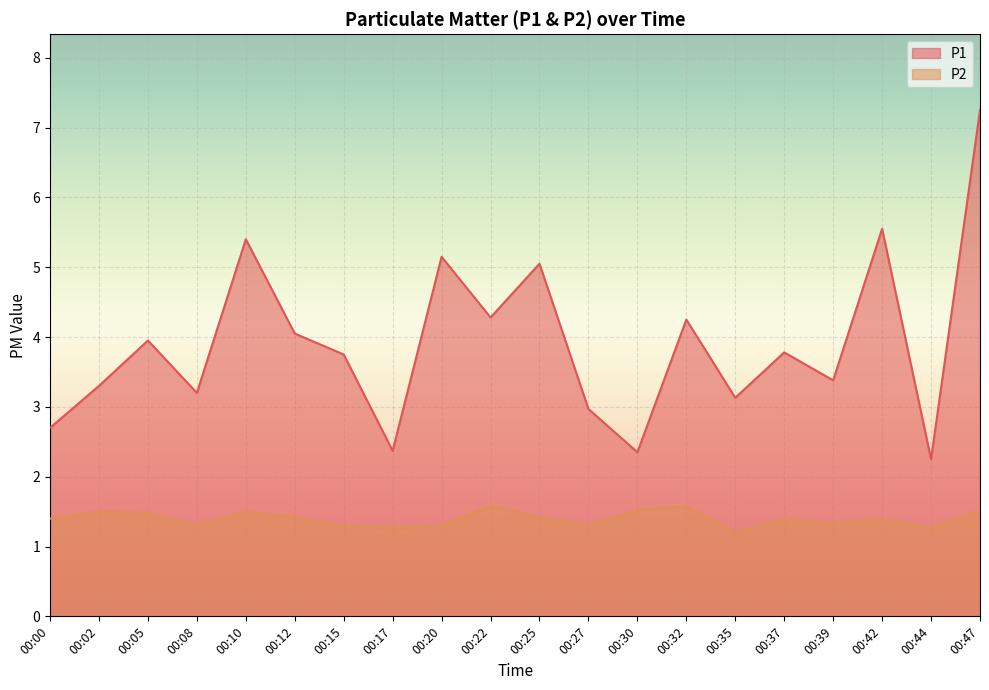

How many interior local peaks does the P2 series have?

6